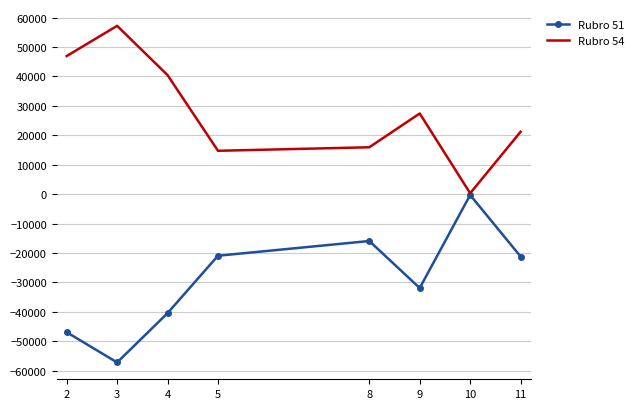

List the series in order of their peak value, highest first.

Rubro 54, Rubro 51